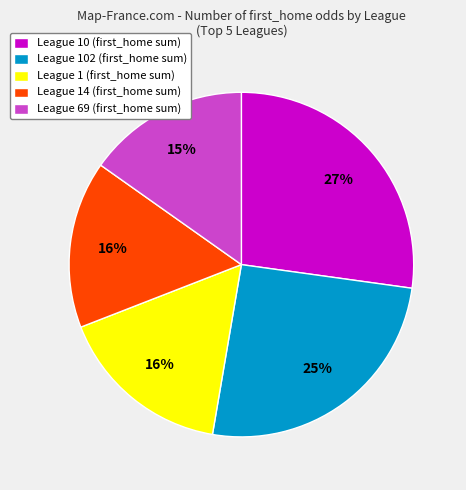

How many segments does this pie chart have?

5